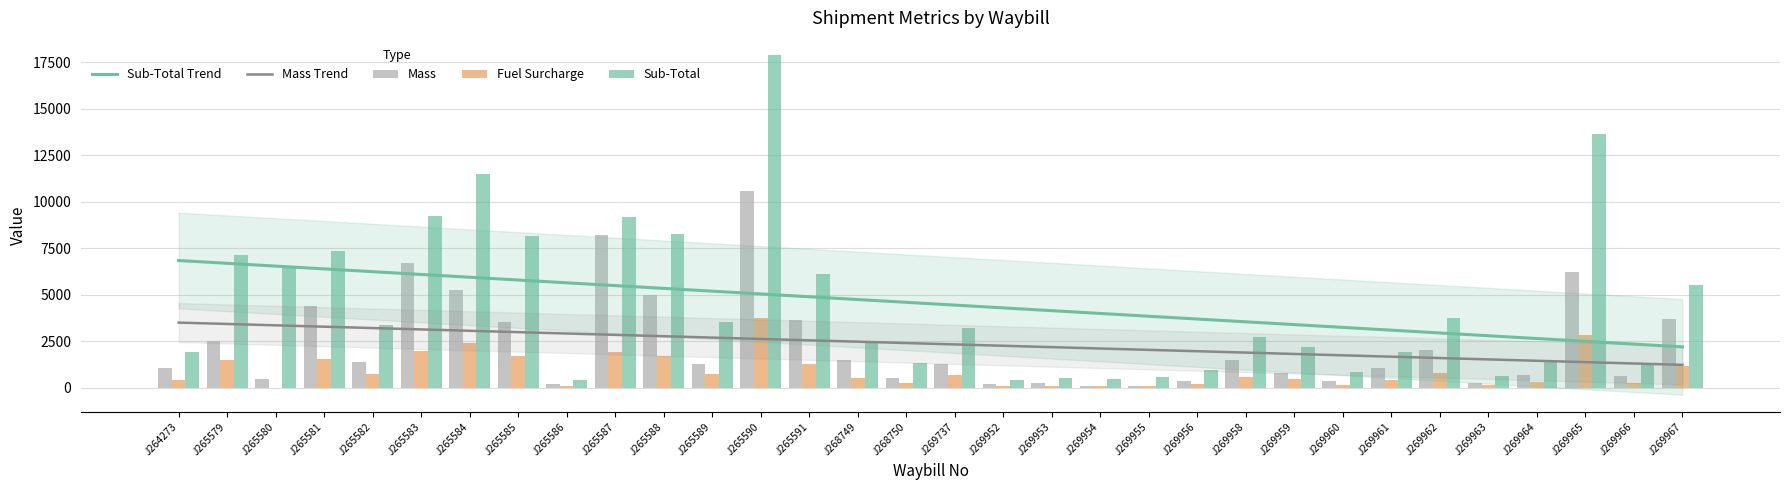

Reading right to left, extract all data points from this chart.

Mass: J269967=3727.0	J269966=632.0	J269965=6253.0	J269964=689.0	J269963=240.0	J269962=2052.0	J269961=1055.0	J269960=350.0	J269959=826.0	J269958=1491.0	J269956=349.0	J269955=105.0	J269954=126.0	J269953=252.0	J269952=183.0	J269737=1300.0	J268750=547.0	J268749=1514.0	J265591=3677.0	J265590=10598.0	J265589=1277.0	J265588=4970.0	J265587=8233.0	J265586=201.0	J265585=3554.0	J265584=5284.0	J265583=6696.0	J265582=1368.0	J265581=4388.0	J265580=505.0	J265579=2500.0	J264273=1045.0
Fuel Surcharge: J269967=1160.2	J269966=270.8	J269965=2845.1	J269964=295.2	J269963=134.7	J269962=788.2	J269961=405.2	J269960=175.4	J269959=463.7	J269958=572.7	J269956=195.9	J269955=118.7	J269954=106.3	J269953=111.0	J269952=95.0	J269737=668.3	J268750=282.0	J268749=534.0	J265591=1281.9	J265590=3737.5	J265589=735.7	J265588=1732.7	J265587=1920.5	J265586=92.3	J265585=1701.1	J265584=2404.2	J265583=1975.1	J265582=723.3	J265581=1573.3	J265580=0.0	J265579=1526.1	J264273=412.8
Sub-Total: J269967=5558.0	J269966=1297.1	J269965=13630.3	J269964=1414.1	J269963=645.5	J269962=3775.9	J269961=1941.3	J269960=840.4	J269959=2221.4	J269958=2743.6	J269956=938.6	J269955=568.7	J269954=498.4	J269953=520.3	J269952=445.0	J269737=3201.8	J268750=1321.3	J268749=2502.2	J265591=6141.5	J265590=17905.5	J265589=3524.7	J265588=8301.1	J265587=9200.5	J265586=442.3	J265585=8149.5	J265584=11518.1	J265583=9255.1	J265582=3389.2	J265581=7372.5	J265580=6500.0	J265579=7151.1	J264273=1934.3